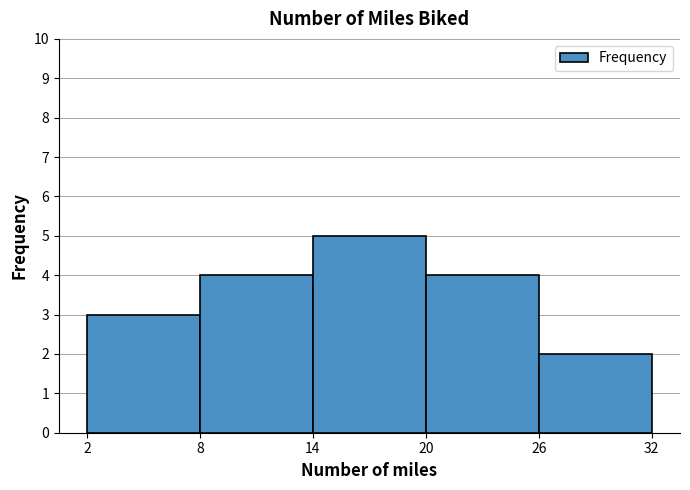

What is the height of the bar covering 2 to 8 on the x-axis? The values are not printed on the chart, so give them approximately, as read against the axis.

3